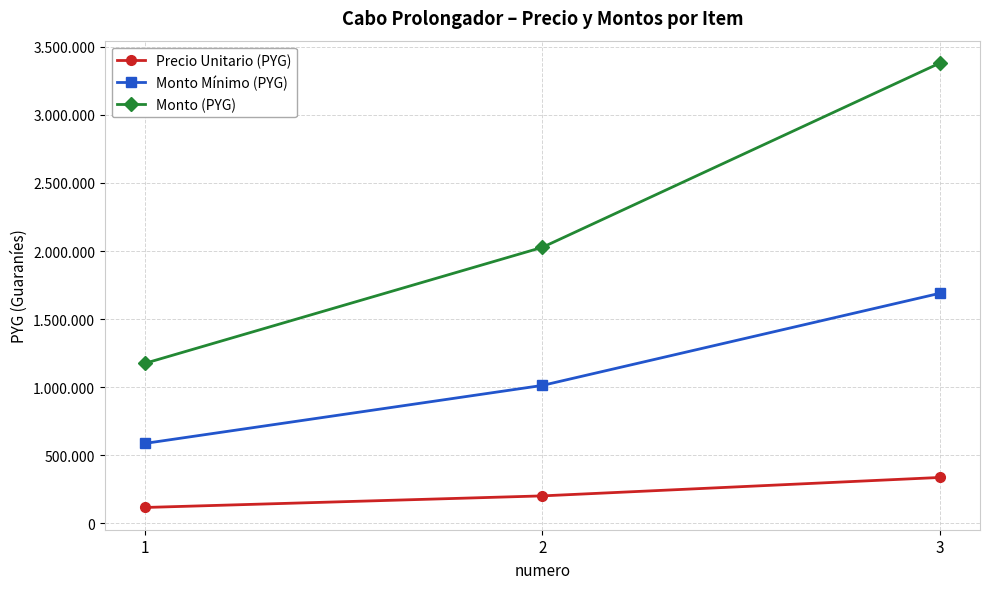

Is this an area chart (filled region under the line)?

No